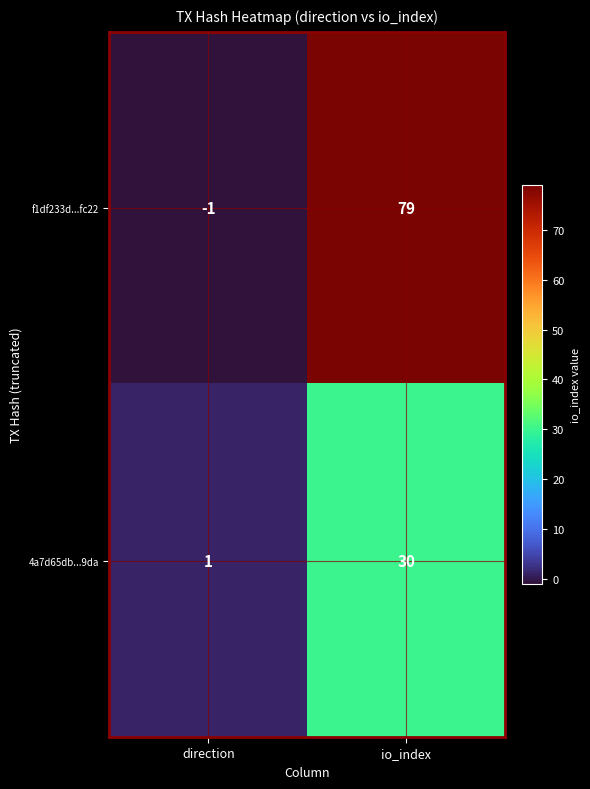

Reading left to right, extract all data points from this chart.

f1df233d...fc22: -1	79
4a7d65db...9da: 1	30